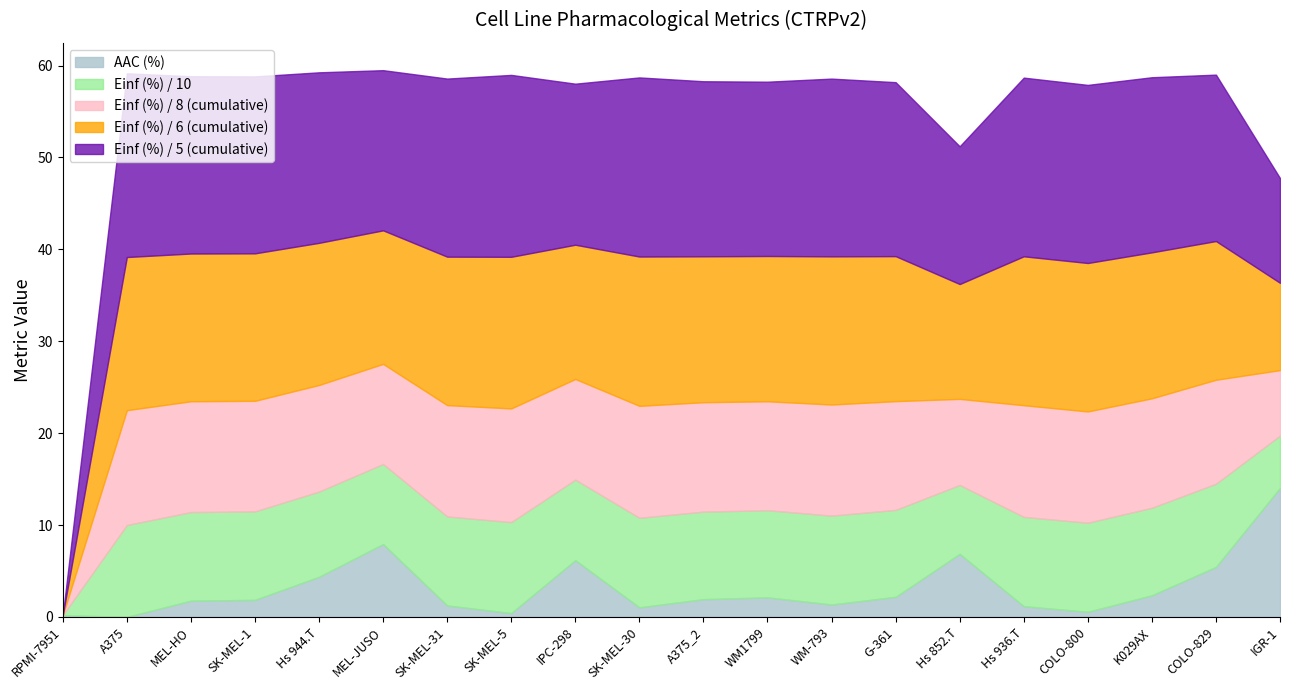

True or false: DSS1 (arb.) and AAC (%) intersect in this chart.

False